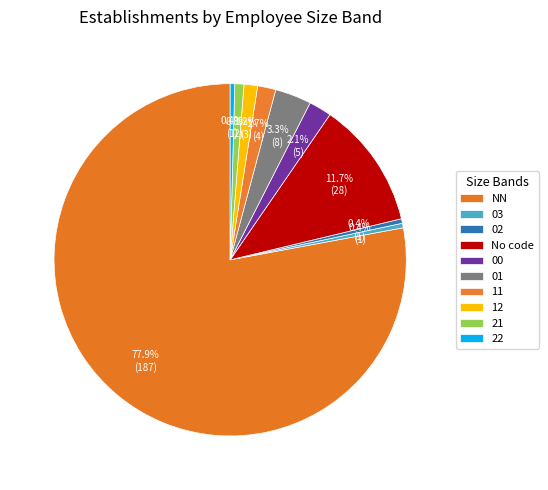

Count the number of slices in the pie.

10